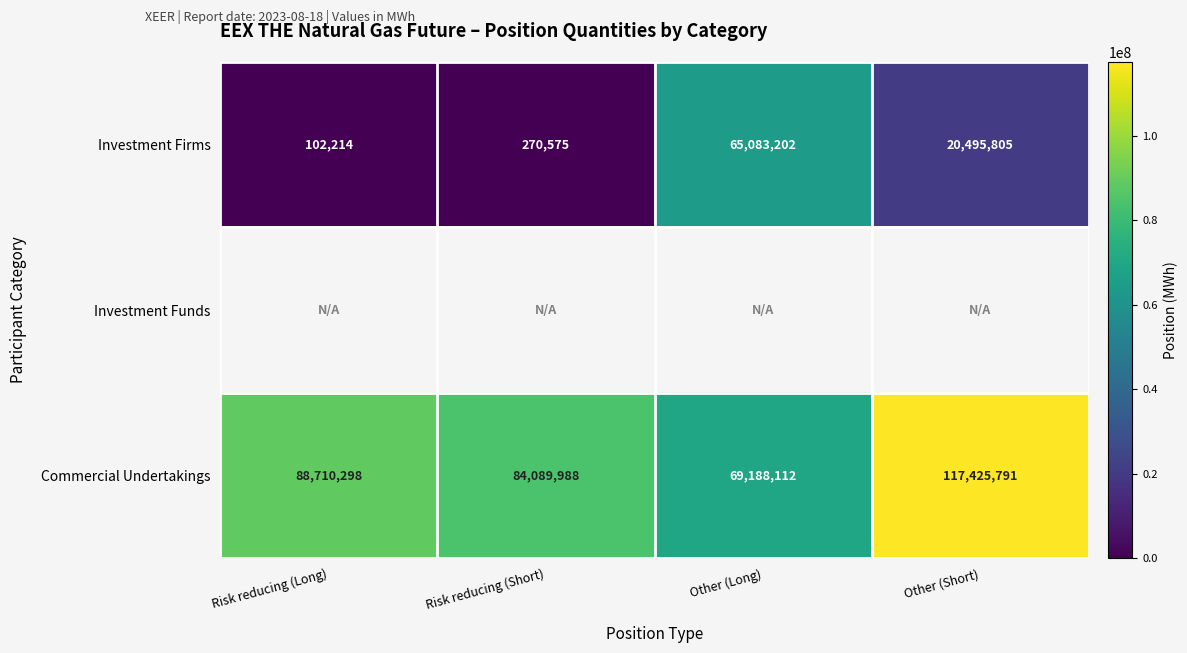

Rank the categories by Commercial Undertakings value from lowest to highest.

Other (Long), Risk reducing (Short), Risk reducing (Long), Other (Short)